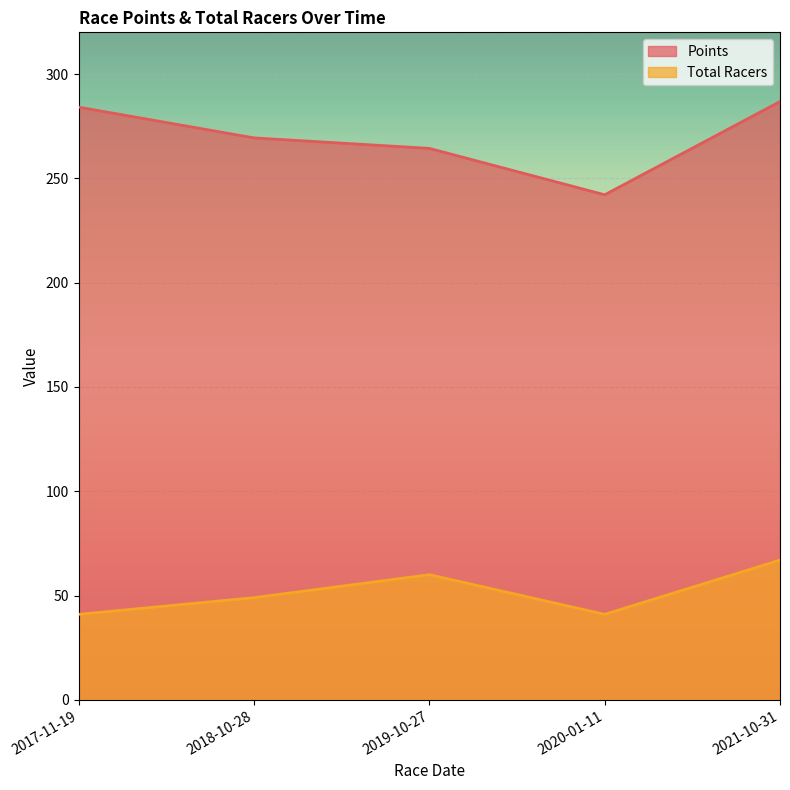

What are all the series names shown in the legend?

Points, Total Racers